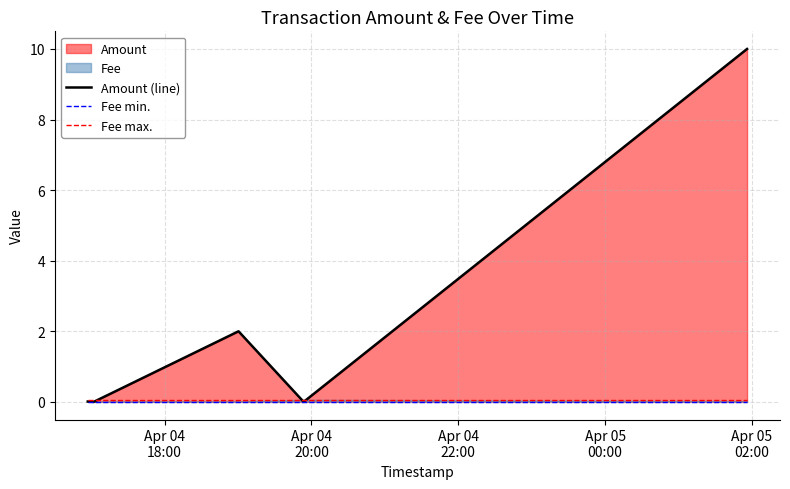

How many times do Fee min. and Amount (line) cross each other?

3